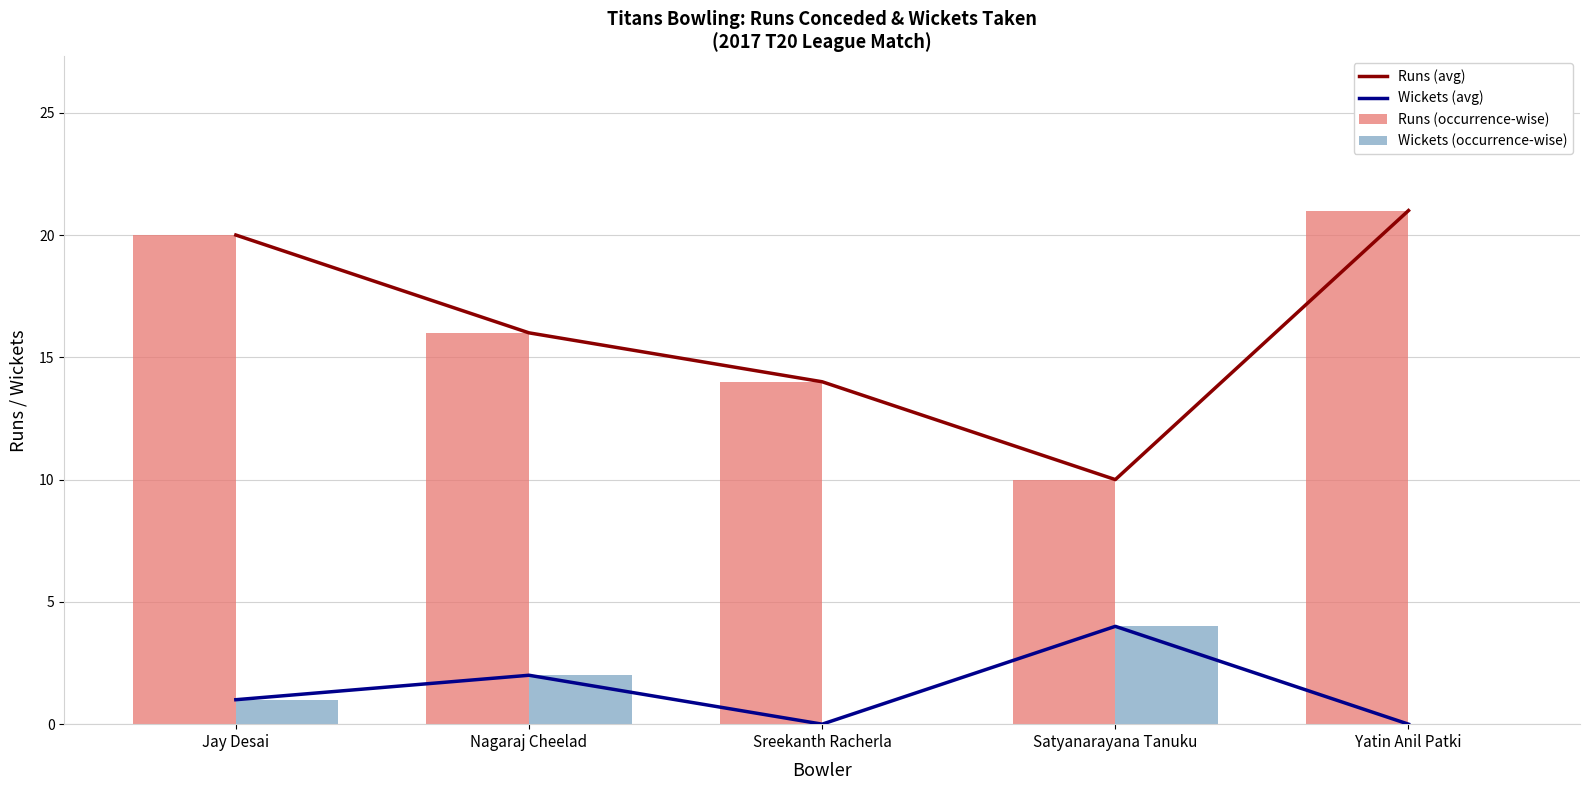

The value of Runs (avg) at Satyanarayana Tanuku is 10. True or false?

True